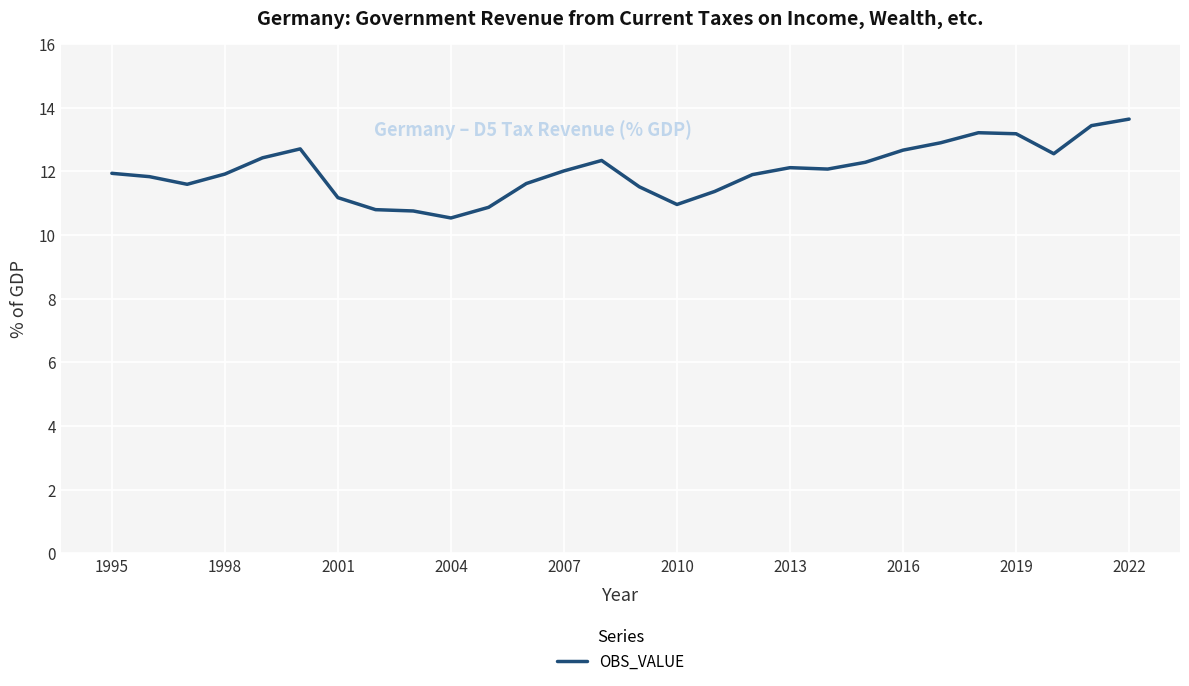

What is the minimum value shown in the chart?

10.5